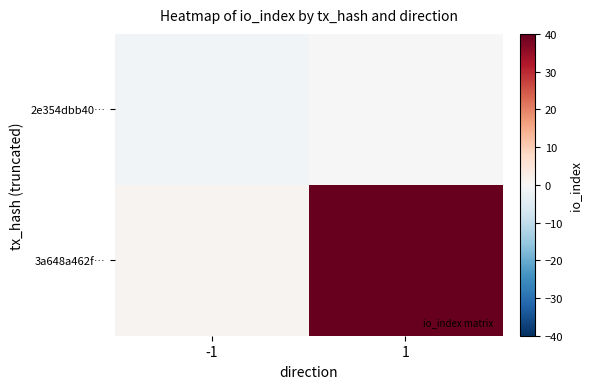

Between -1 and 1, which series saw the biggest shift?

3a648a462f…